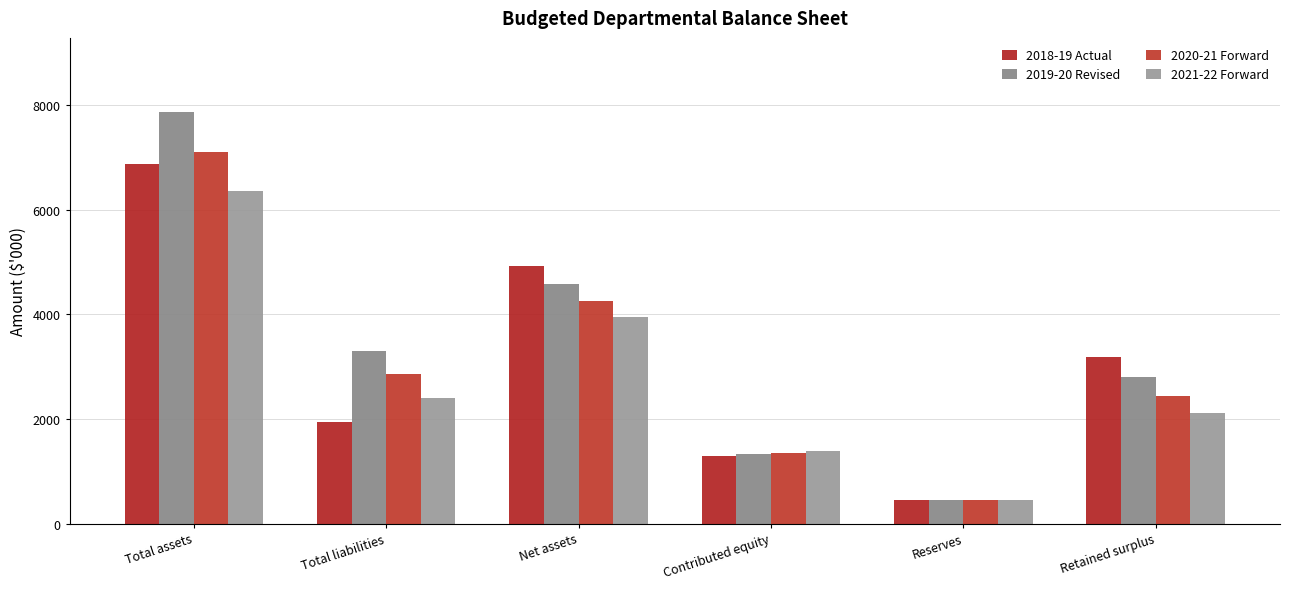

What are all the series names shown in the legend?

2018-19 Actual, 2019-20 Revised, 2020-21 Forward, 2021-22 Forward